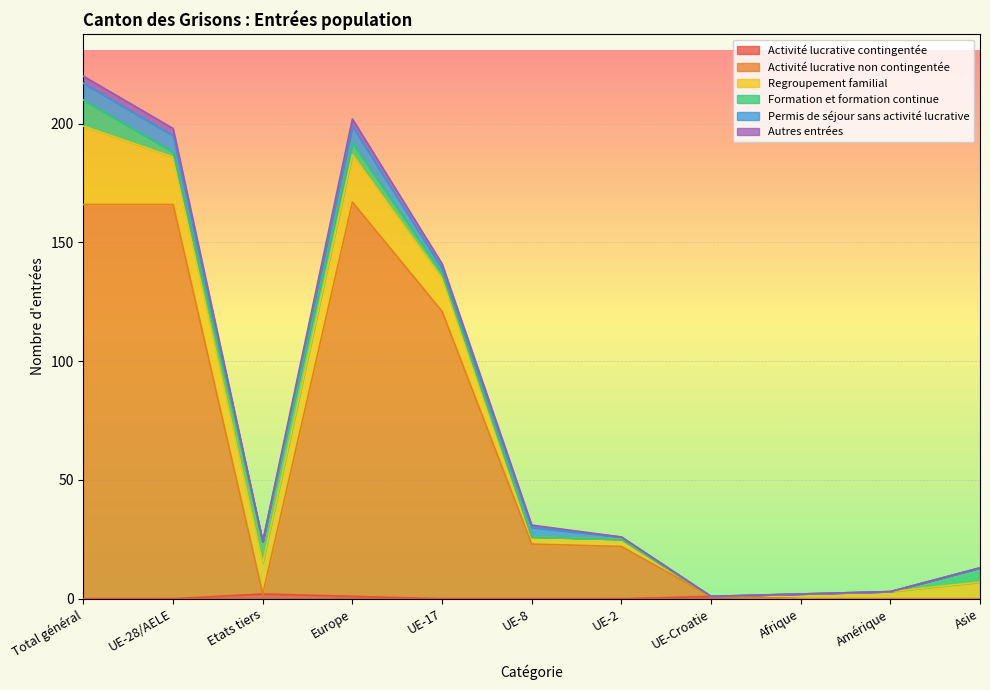

How many interior local peaks does the Autres entrées series have?

1